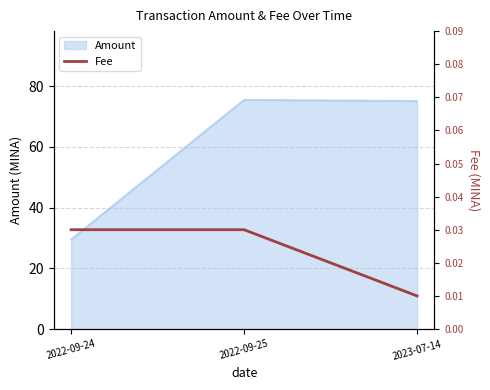

How many values in the Amount series are below 75?

1